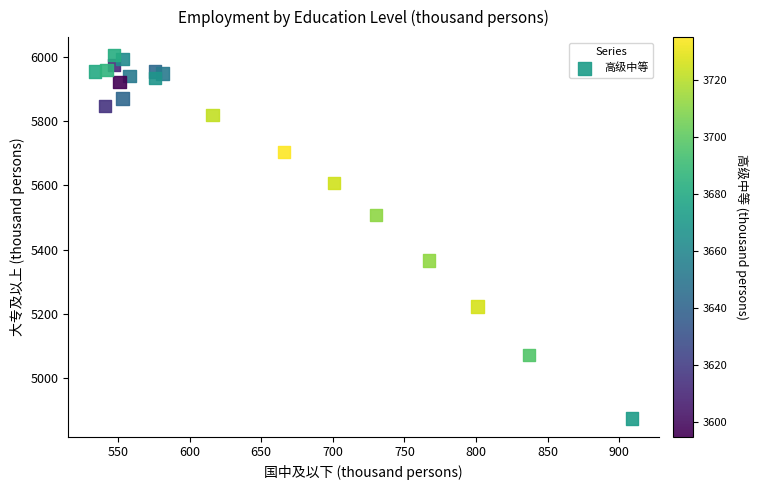

What is the range of Y values (max minus min)?

1130